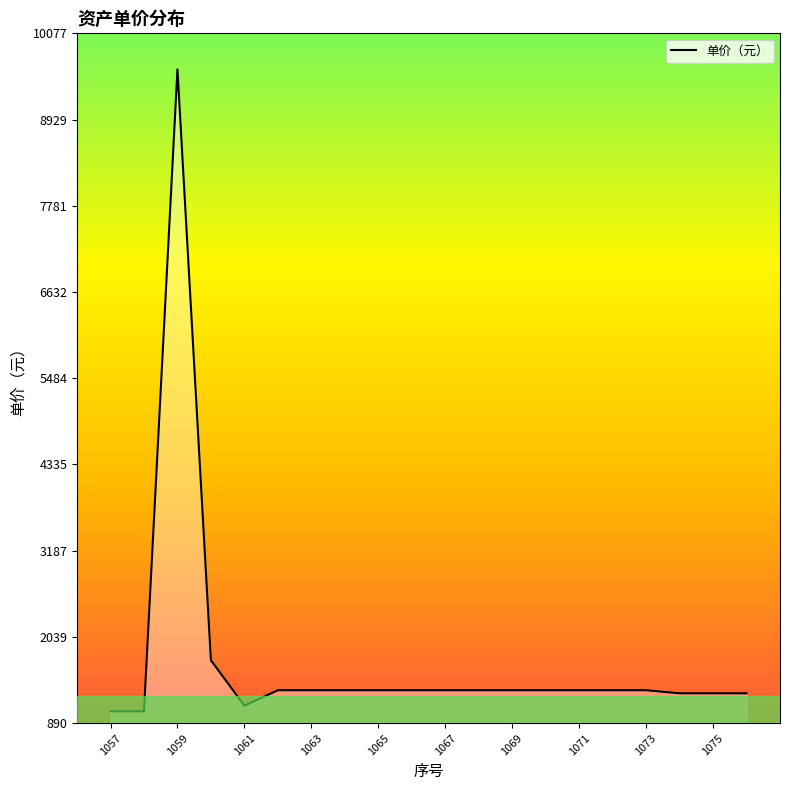

How many distinct data groups are displayed?

1